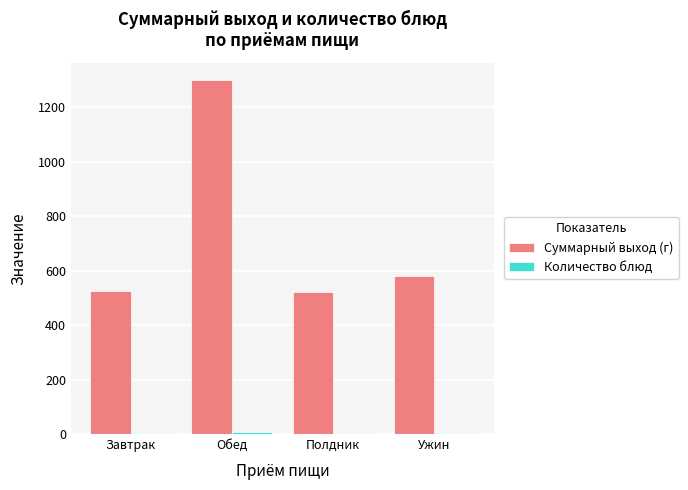

The value of Суммарный выход (г) at Ужин is 918. True or false?

False